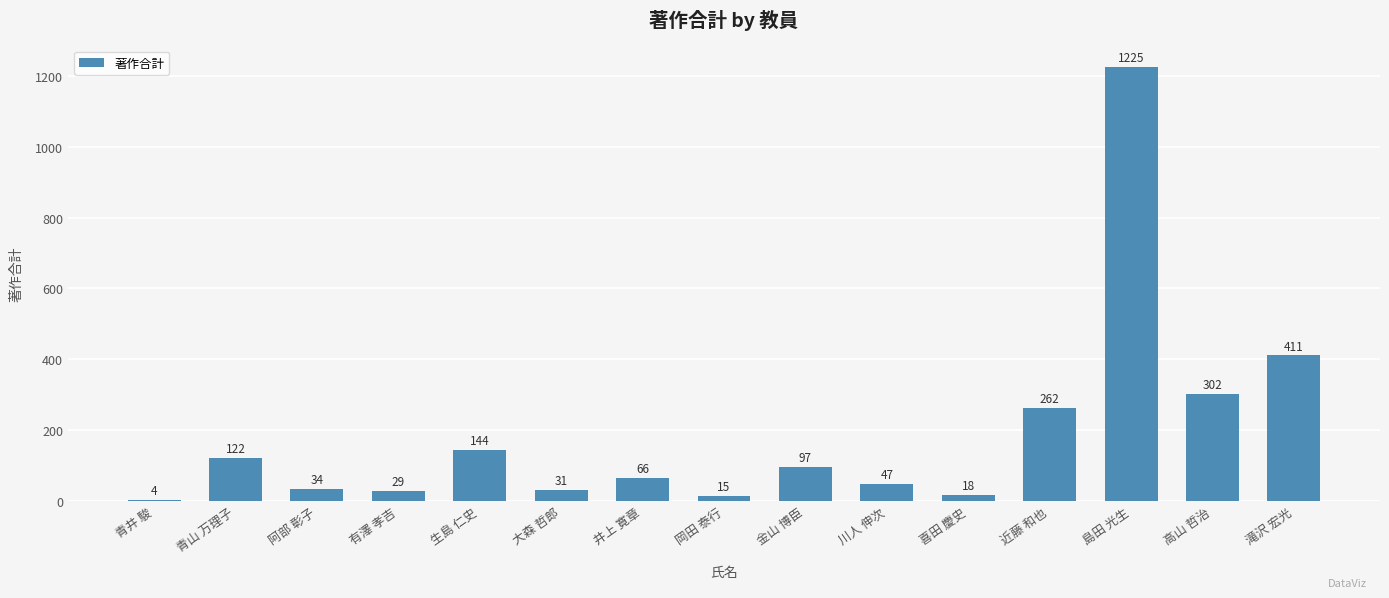

Rank the categories by value from lowest to highest.

青井 駿, 岡田 泰行, 喜田 慶史, 有澤 孝吉, 大森 哲郎, 阿部 彰子, 川人 伸次, 井上 寛章, 金山 博臣, 青山 万理子, 生島 仁史, 近藤 和也, 高山 哲治, 滝沢 宏光, 島田 光生